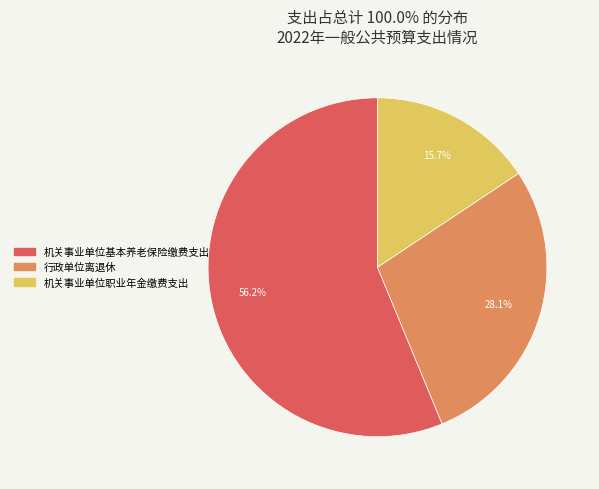

To the nearest percent, what is the average slice percentage?

33%